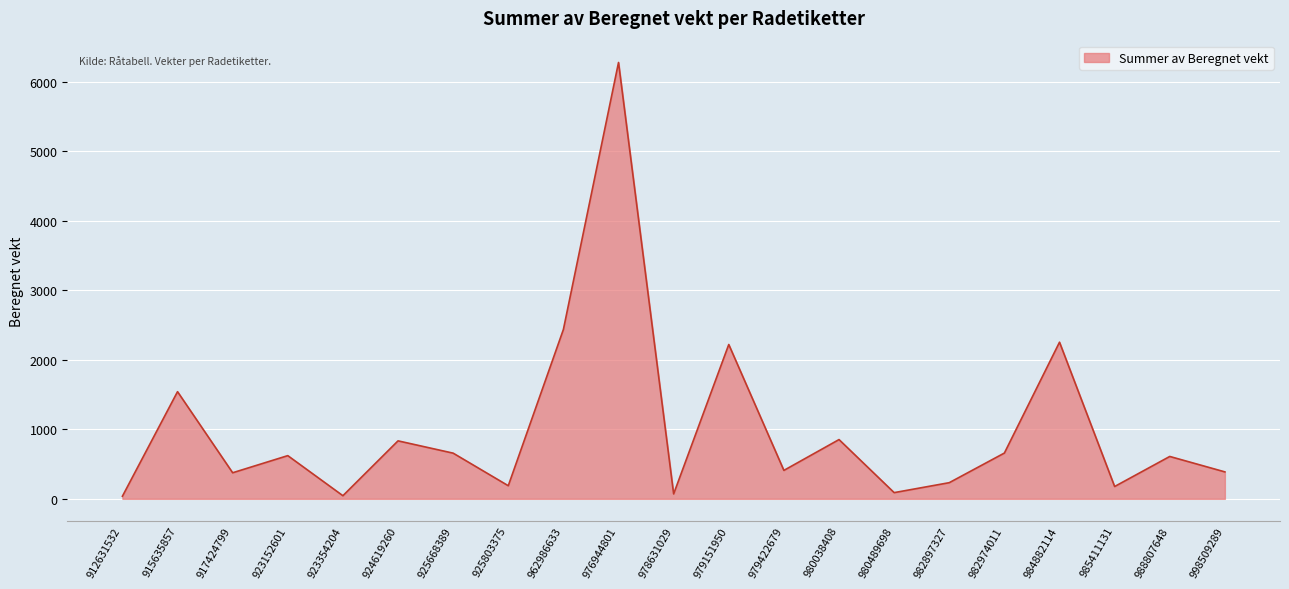

Does the chart have visible grid lines?

Yes